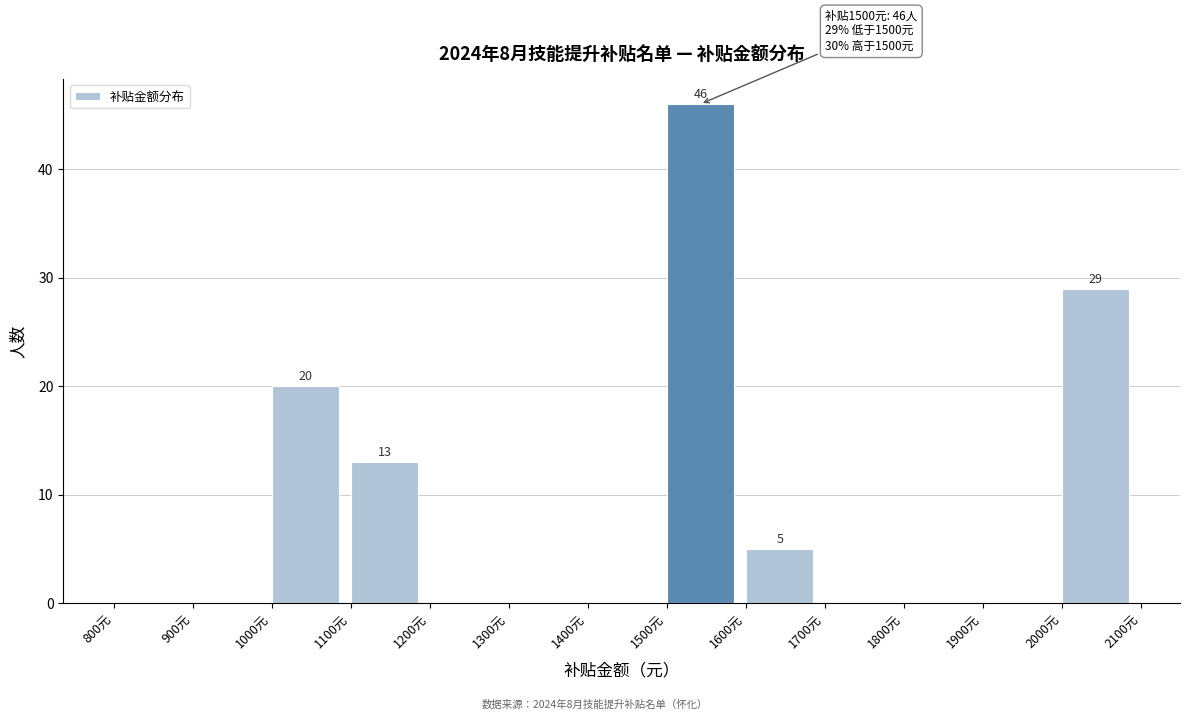

Which range on the x-axis has the tallest bar?

1500 to 1600